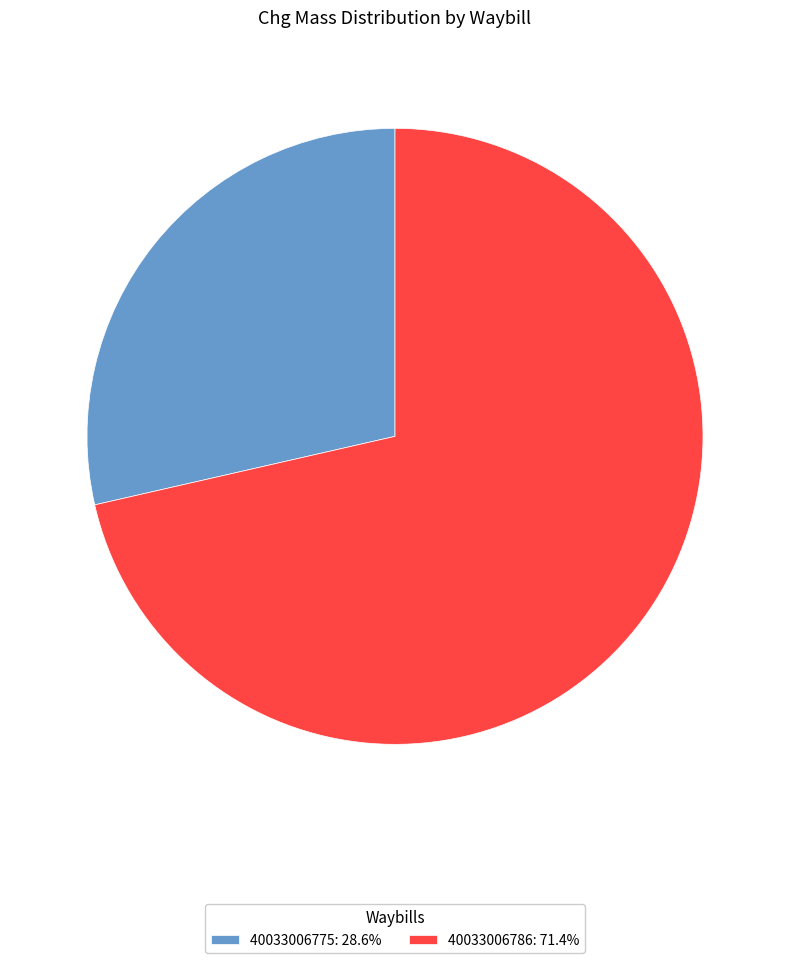

How many slices are in this pie chart?

2